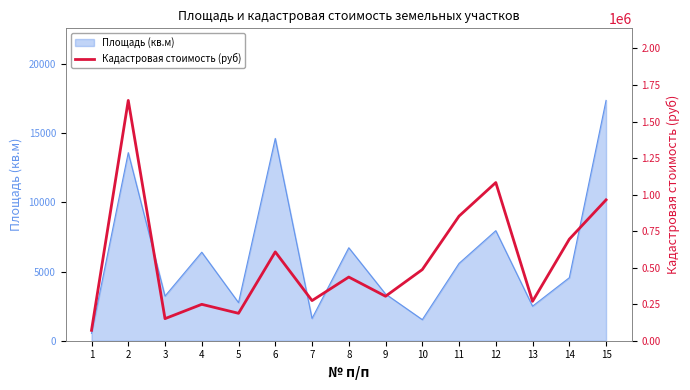

What is the highest value of the Площадь (кв.м) series?

17377